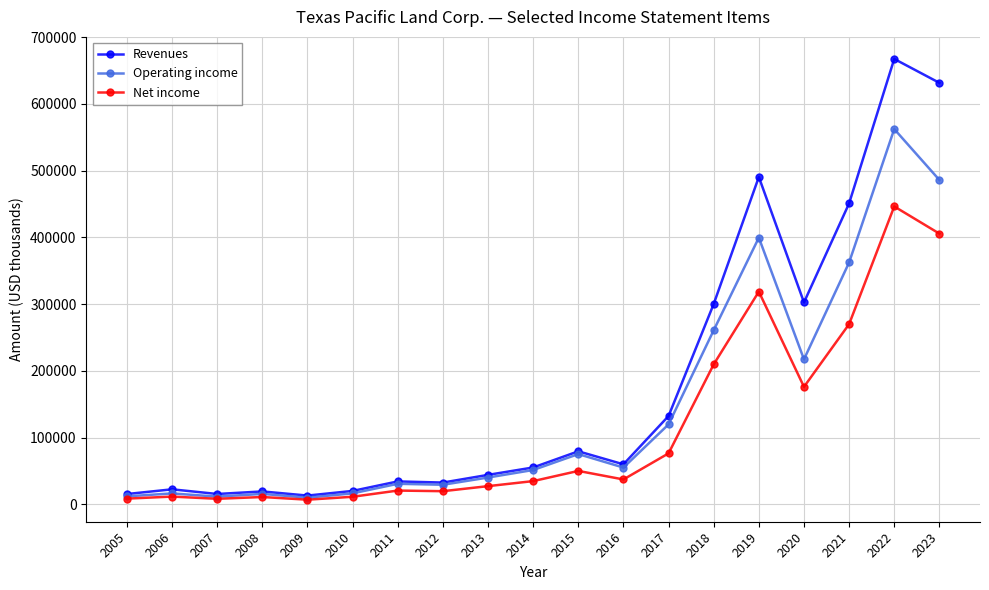

What is the spread (max minus min) of values at 2009?

6171